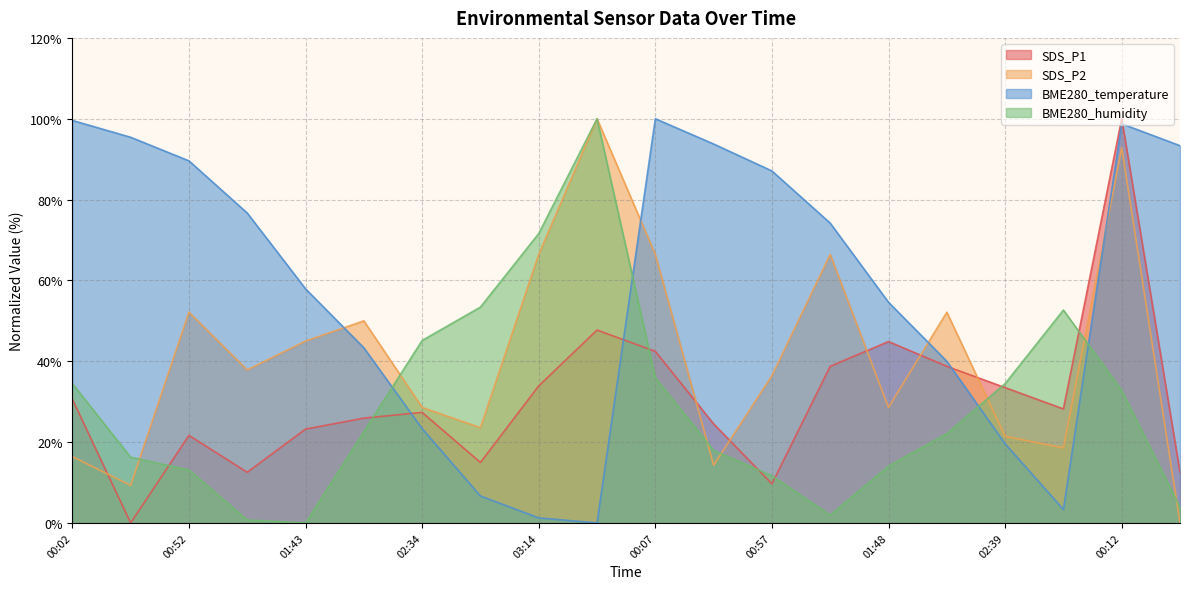

How many intersections are there between SDS_P1 and BME280_humidity?

7